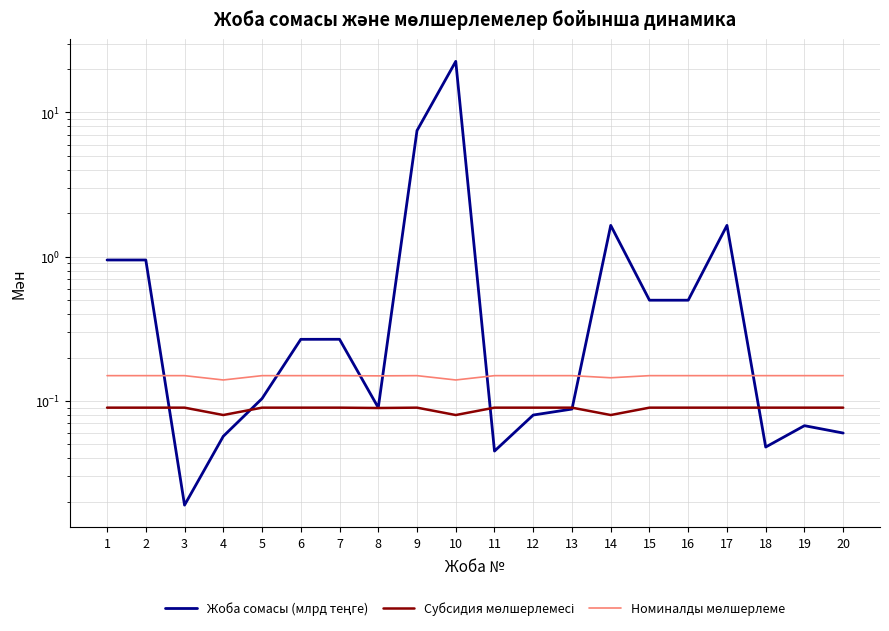

True or false: Жоба сомасы (млрд теңге) and Субсидия мөлшерлемесі intersect in this chart.

True